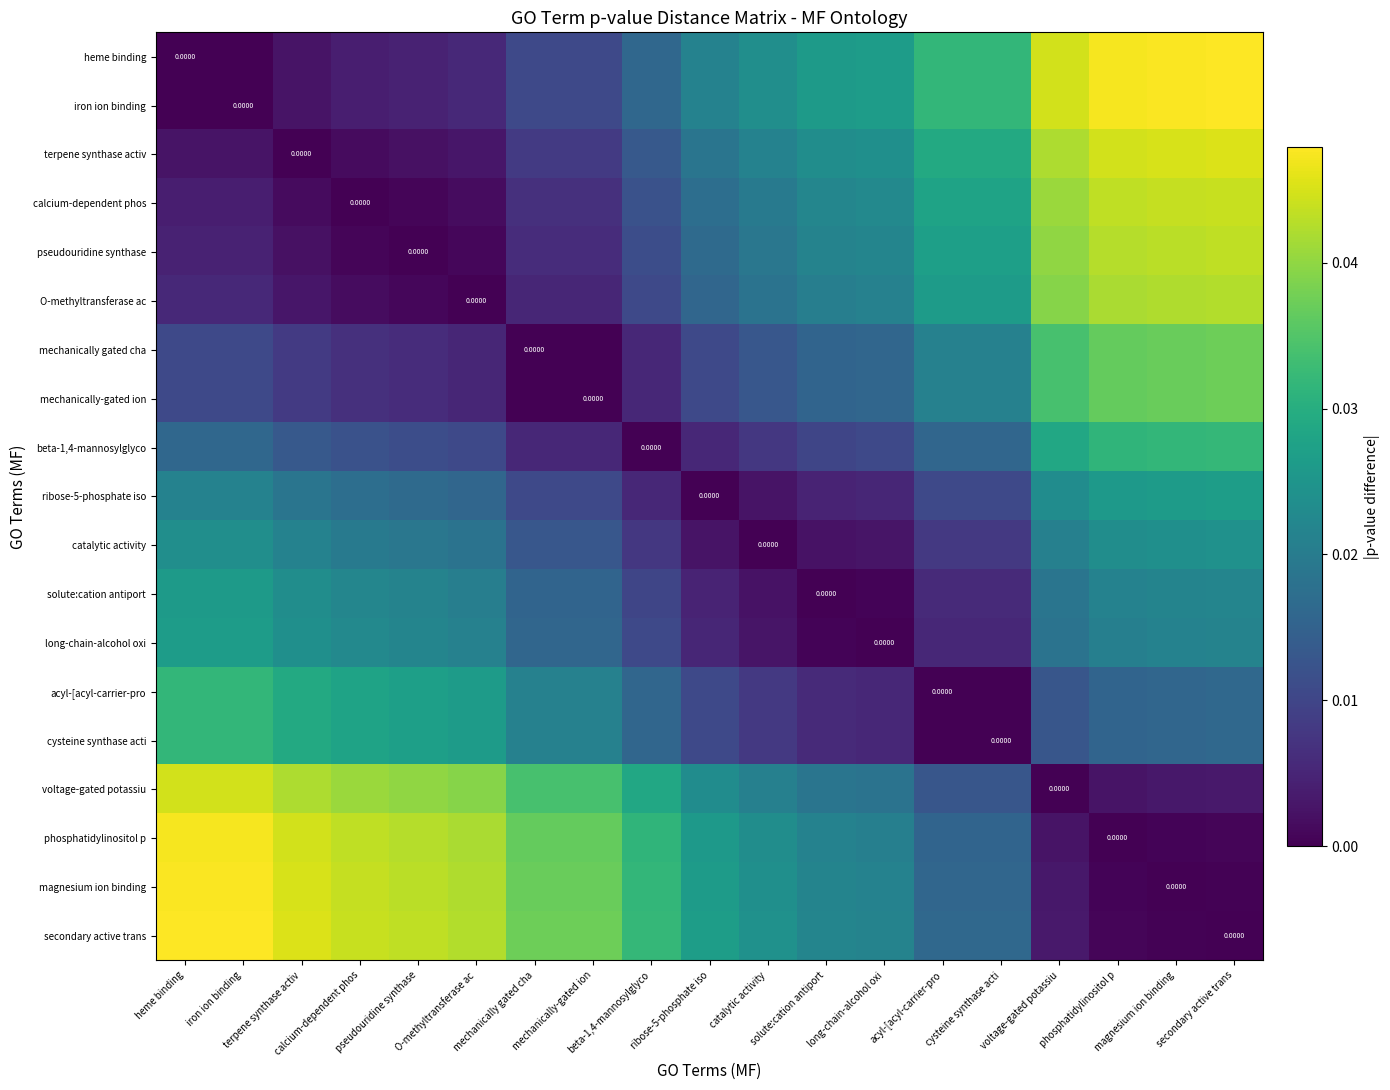

Rank the series at catalytic activity from lowest to highest value.

catalytic activity, solute:cation antiport, ribose-5-phosphate iso, long-chain-alcohol oxi, beta-1,4-mannosylglyco, acyl-[acyl-carrier-pro, cysteine synthase acti, mechanically gated cha, mechanically-gated ion, O-methyltransferase ac, pseudouridine synthase, calcium-dependent phos, voltage-gated potassiu, terpene synthase activ, phosphatidylinositol p, iron ion binding, heme binding, magnesium ion binding, secondary active trans